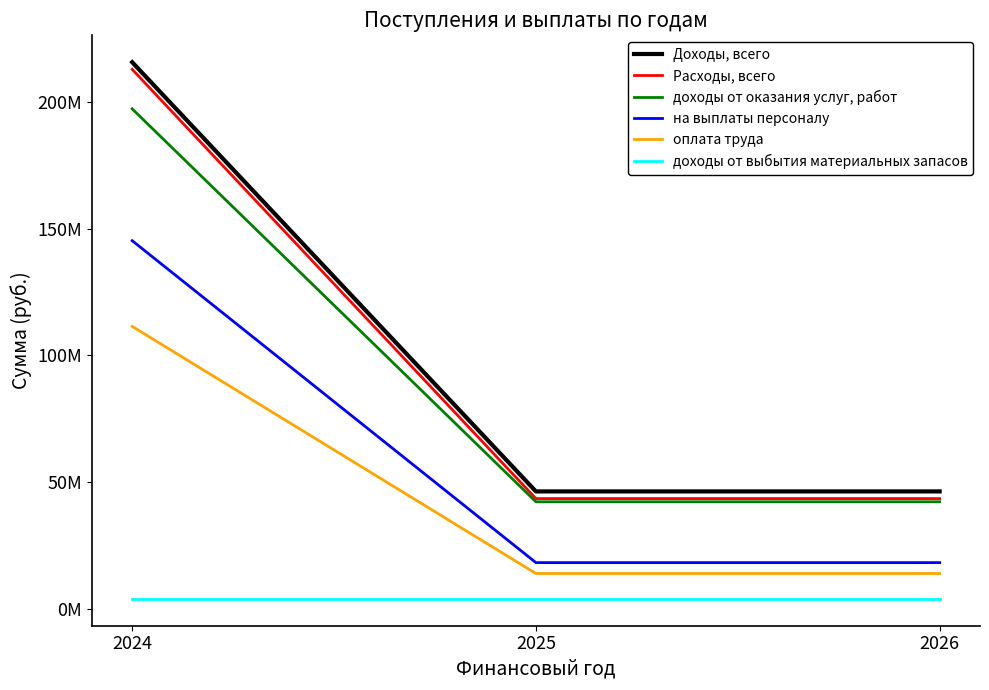

Which series has the largest total across all categories?

Доходы, всего